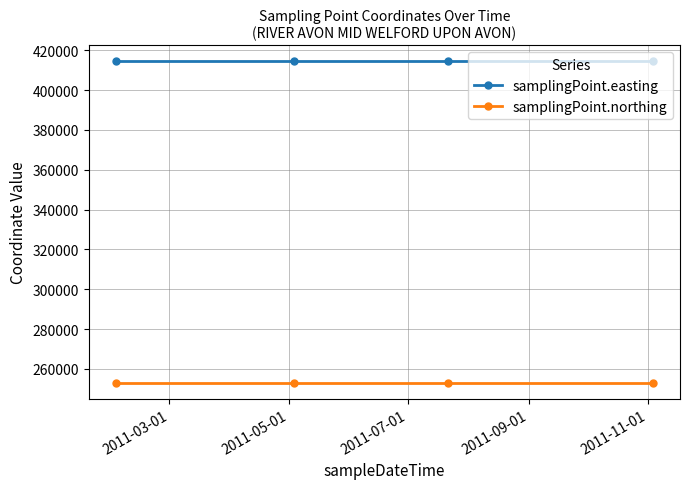

Which series has the largest total across all categories?

samplingPoint.easting